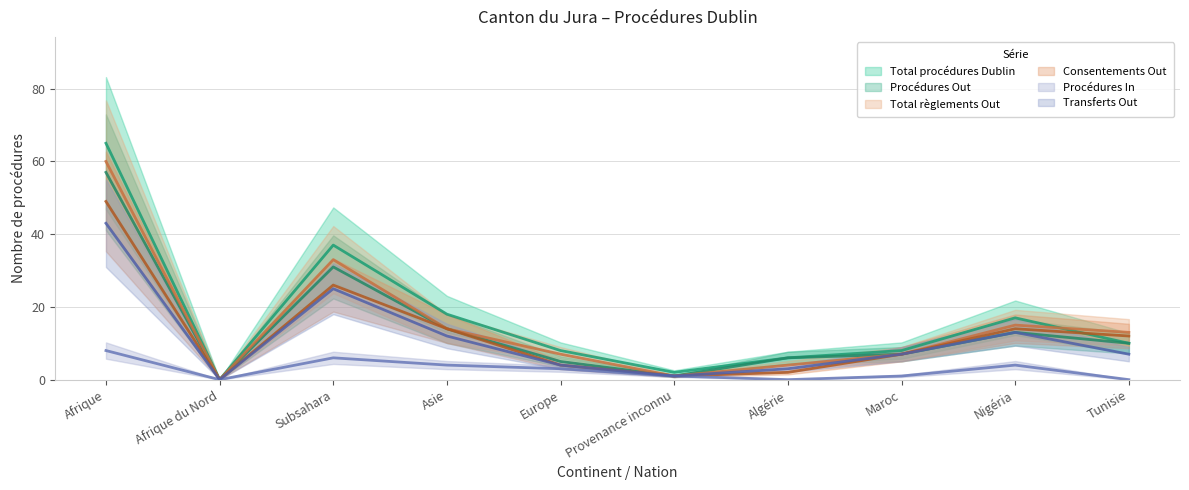

True or false: Consentements Out and Transferts Out cross at least once.

False